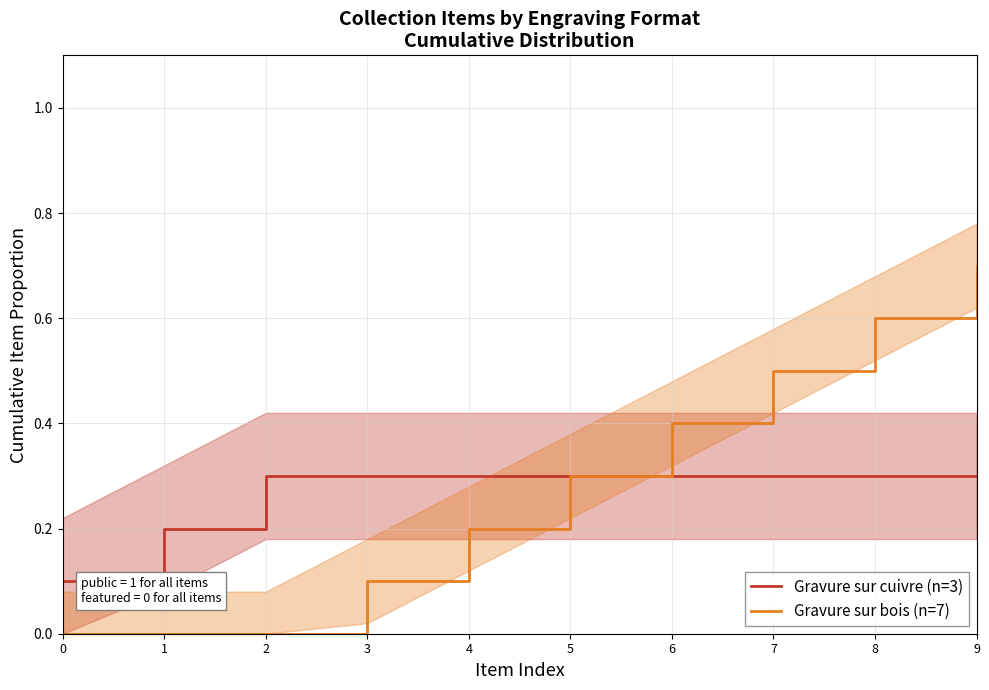

Which has a higher value, 6 or 8?

6